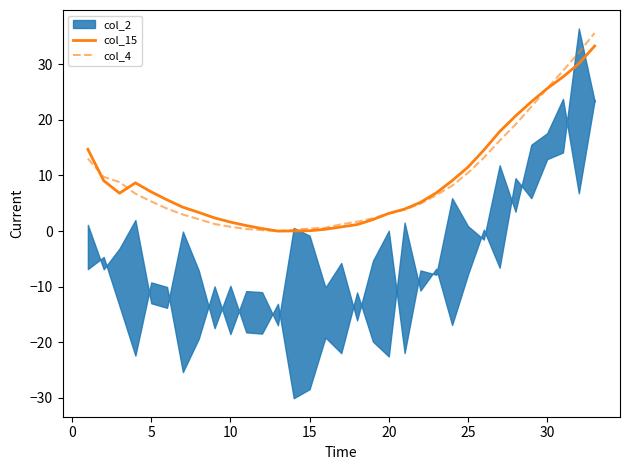

Which series has the largest total across all categories?

col_15